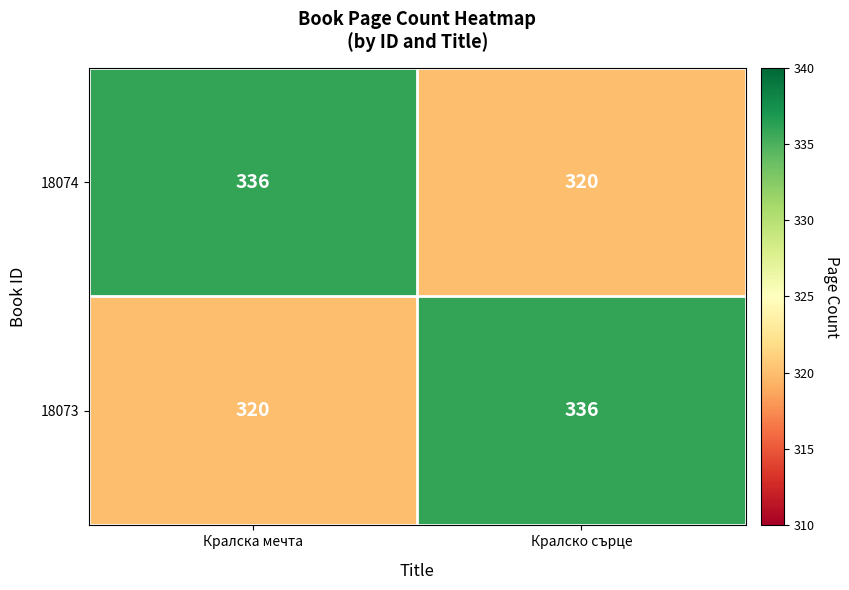

What is the sum of the 18073 values at Кралско сърце and Кралска мечта?

656